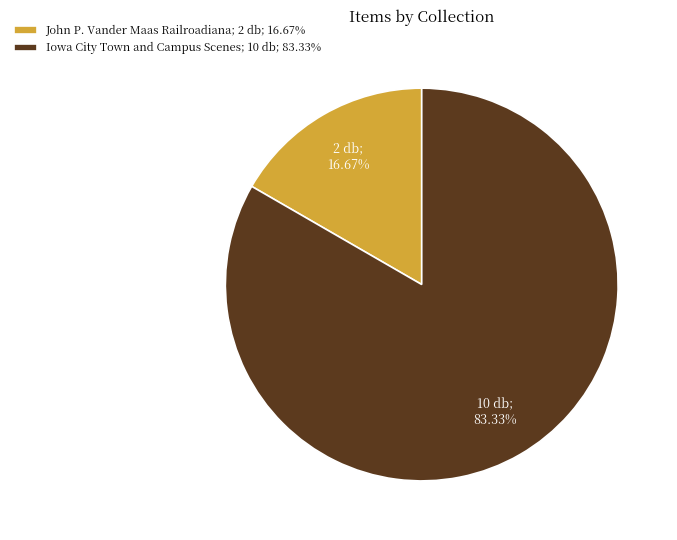

Which has a higher value, John P. Vander Maas Railroadiana; 2 db; 16.67% or Iowa City Town and Campus Scenes; 10 db; 83.33%?

Iowa City Town and Campus Scenes; 10 db; 83.33%